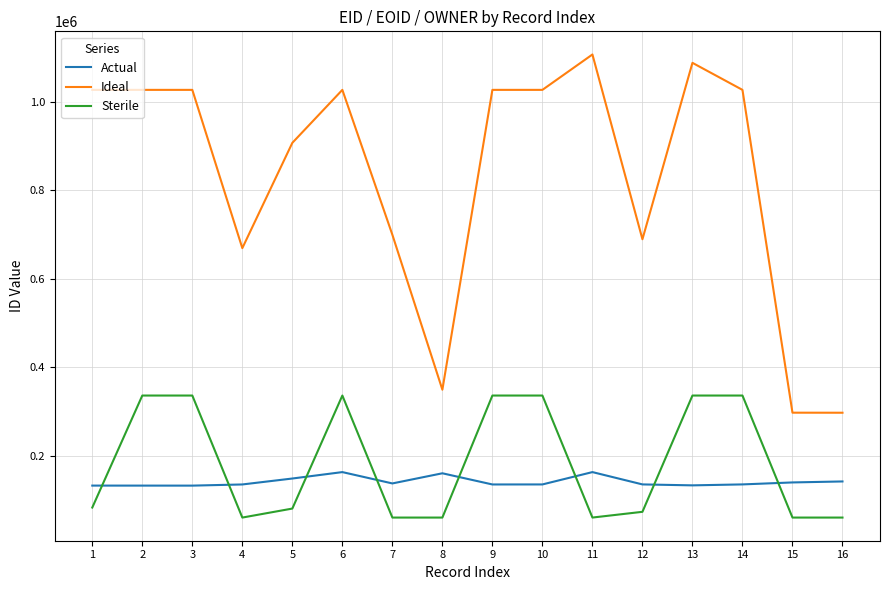

What is the minimum value for Sterile?

60046